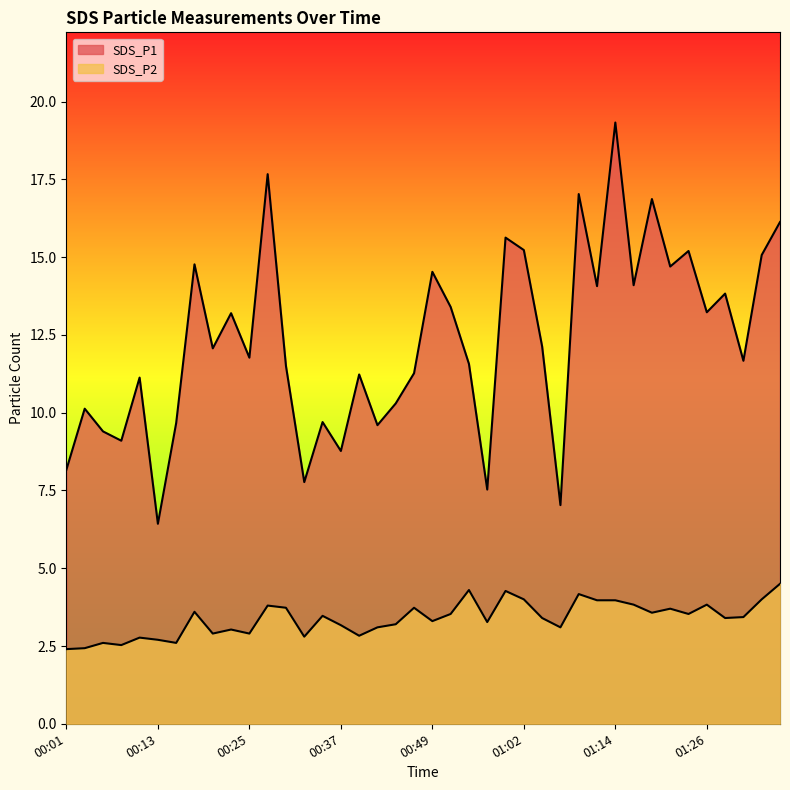

Read the SDS_P2 value at 00:05.

2.6